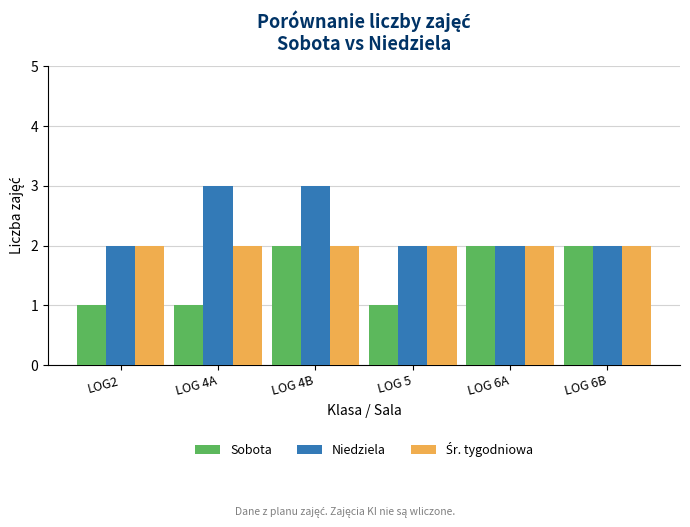

What is the difference between the maximum and second lowest values in the Niedziela series?

1